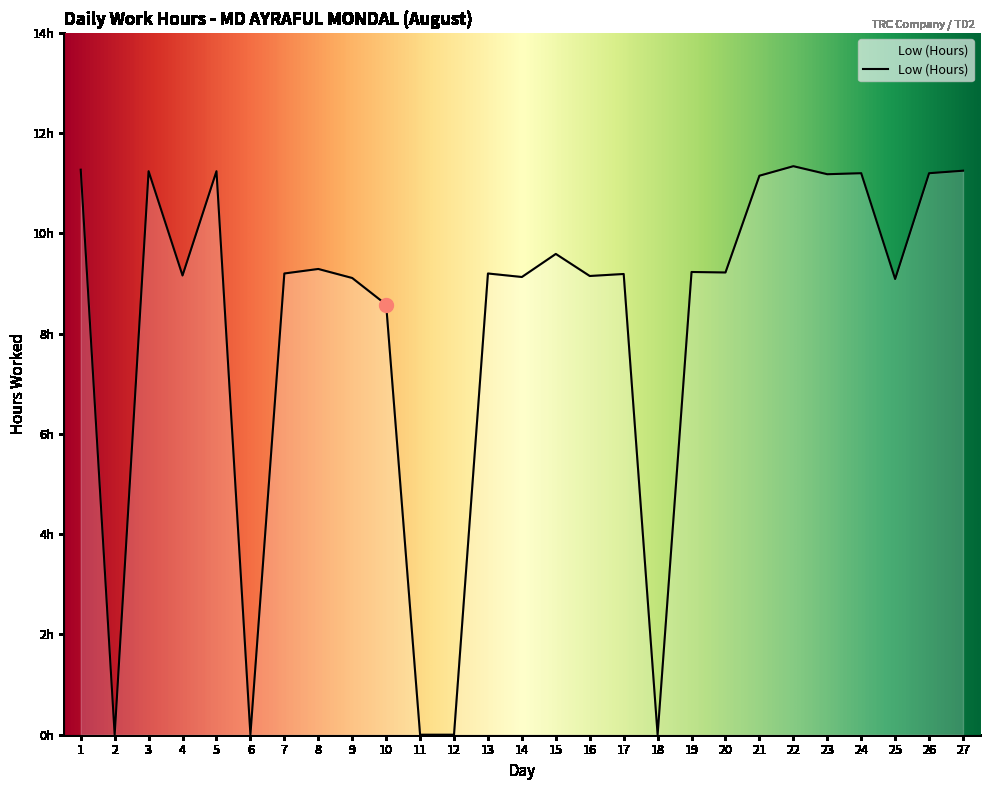

Where is the first local maximum?

3